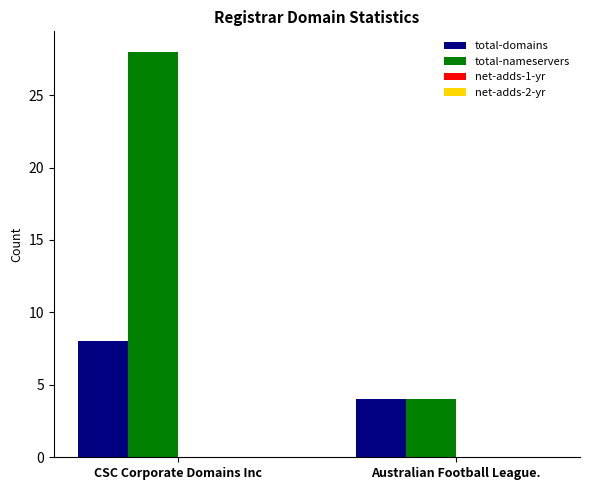

Reading left to right, list all the values displayed in this chart.

total-domains: 8	4
total-nameservers: 28	4